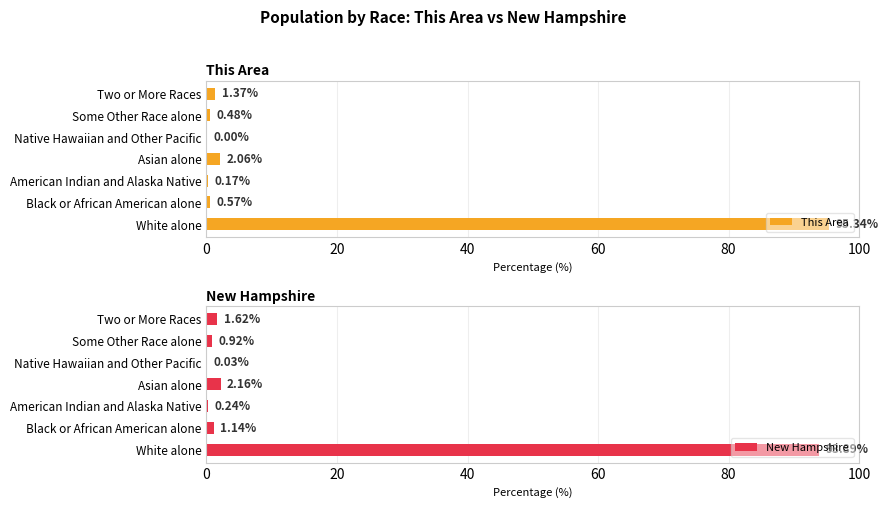

What is the sum of all This Area values?

100.0